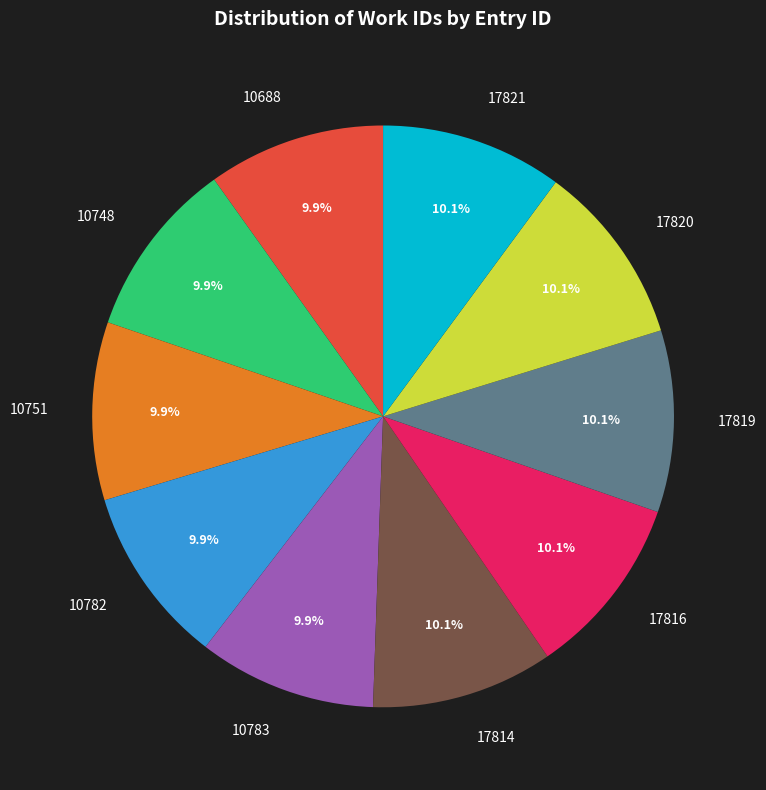

True or false: 10688 accounts for 19% of the total.

False